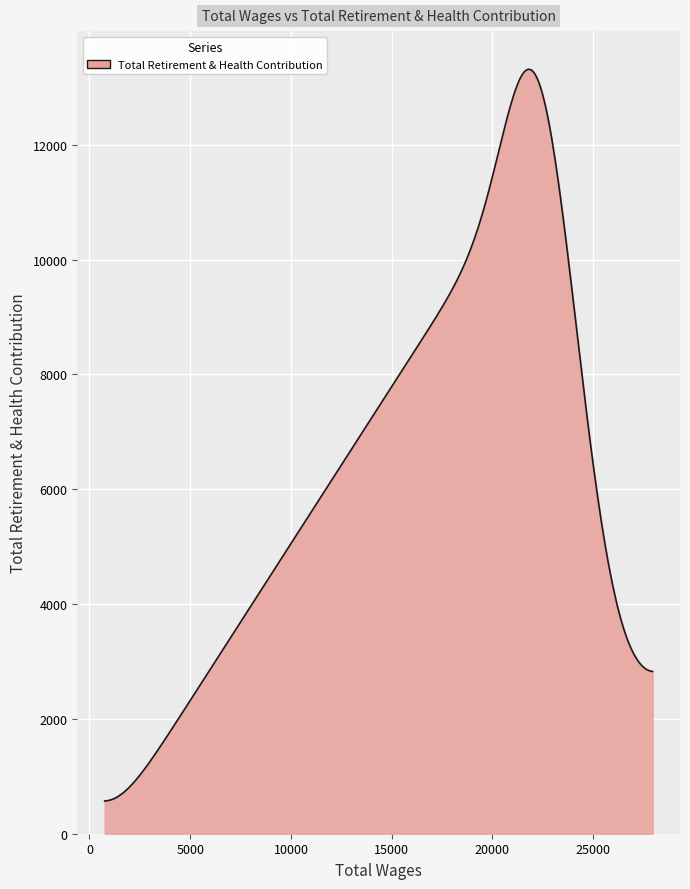

What is the greatest value displayed?

13312.1